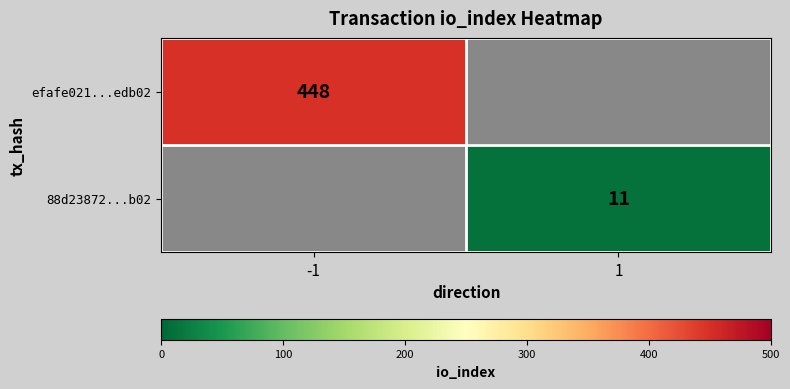

True or false: 88d23872...b02 has a value of 19 at 1.

False